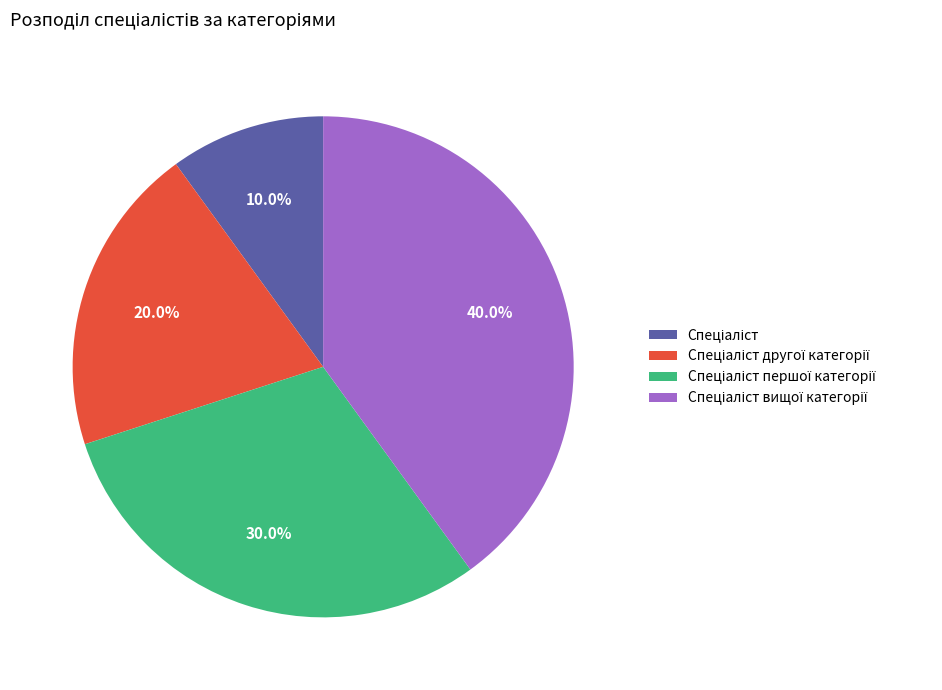

Is there any slice that represents more than half of the pie?

No